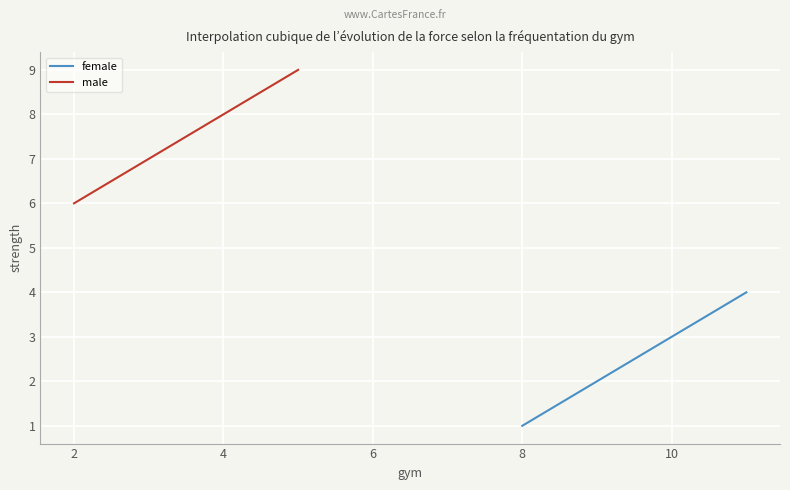

What is the average value of the female series?

2.5